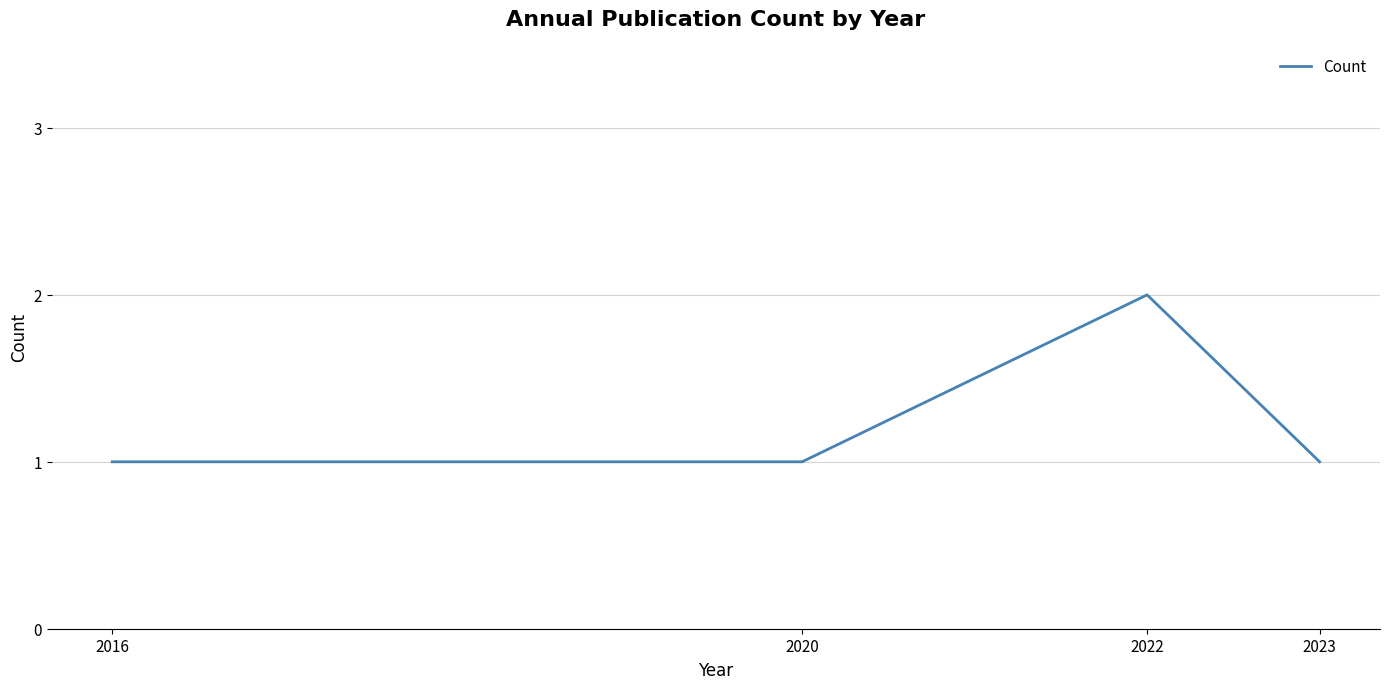

Between 2022 and 2023, which is larger?

2022